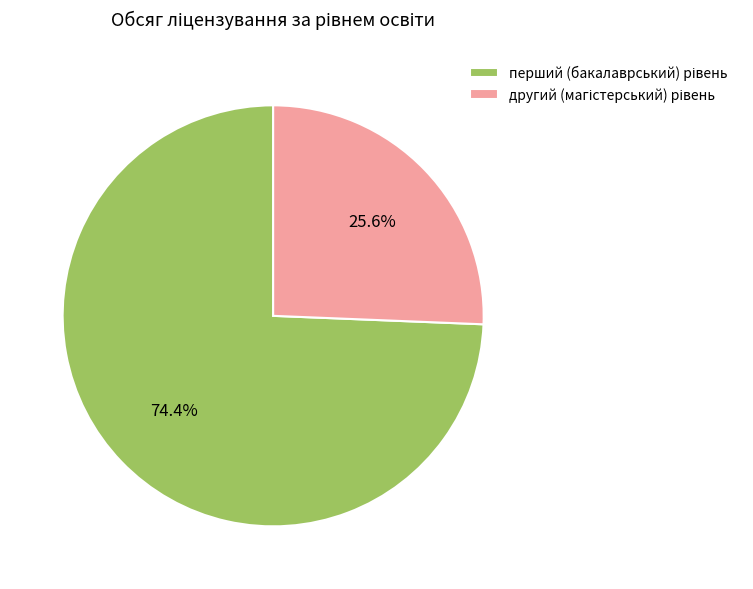

Does any single category account for the majority?

Yes